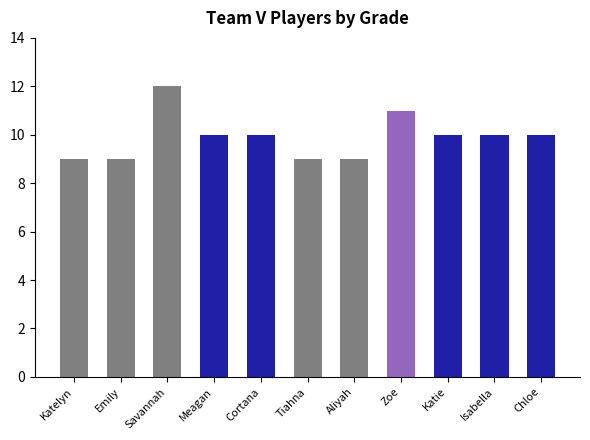

Are the bars grouped side by side (vs. stacked)?

No